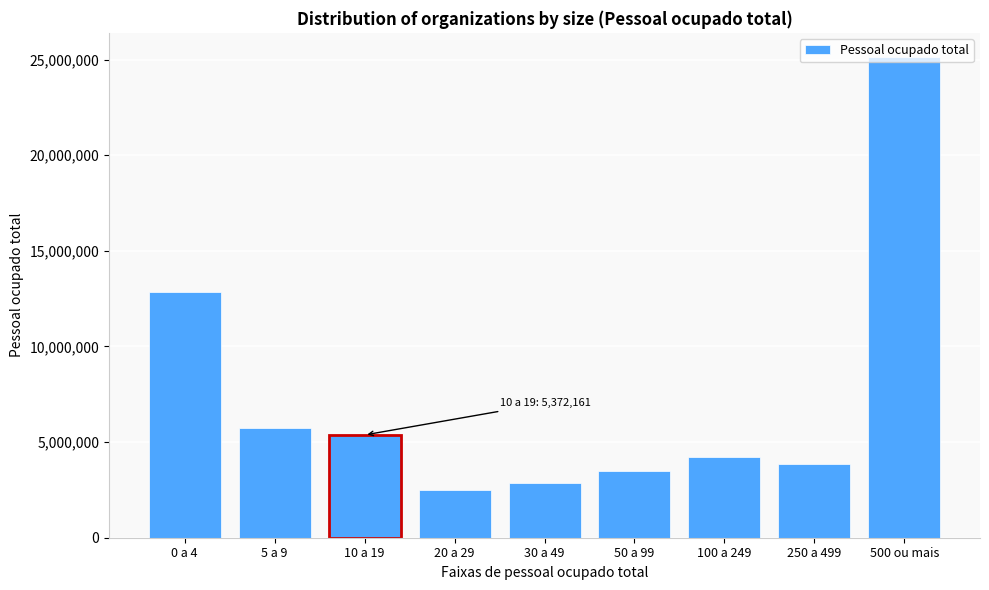

What value does the data have at 100 a 249, to the nearest 100?

4218400